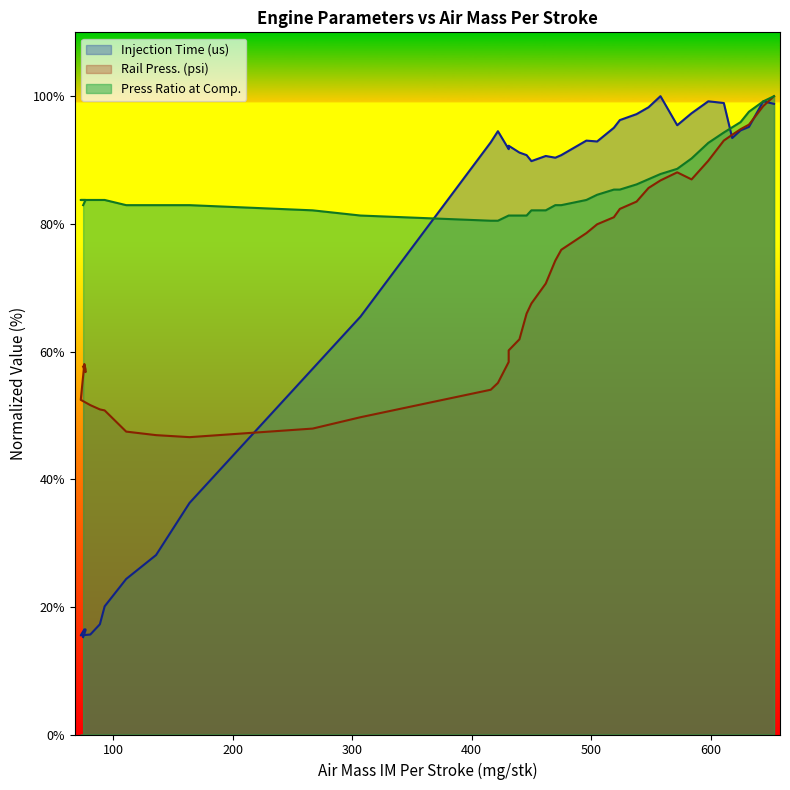

What position from the right is 0.219?

32